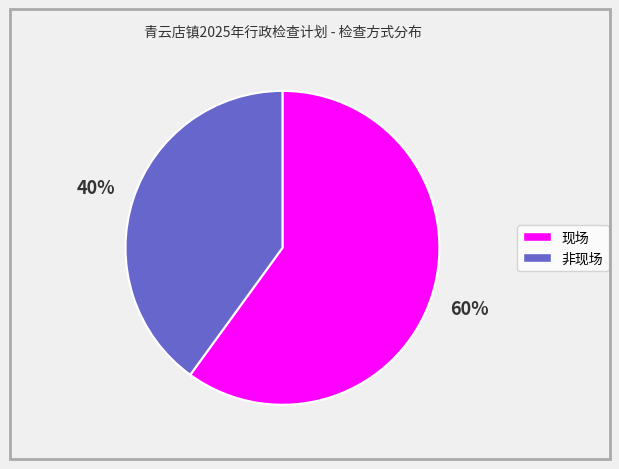

Which category has the smallest portion of the pie?

非现场